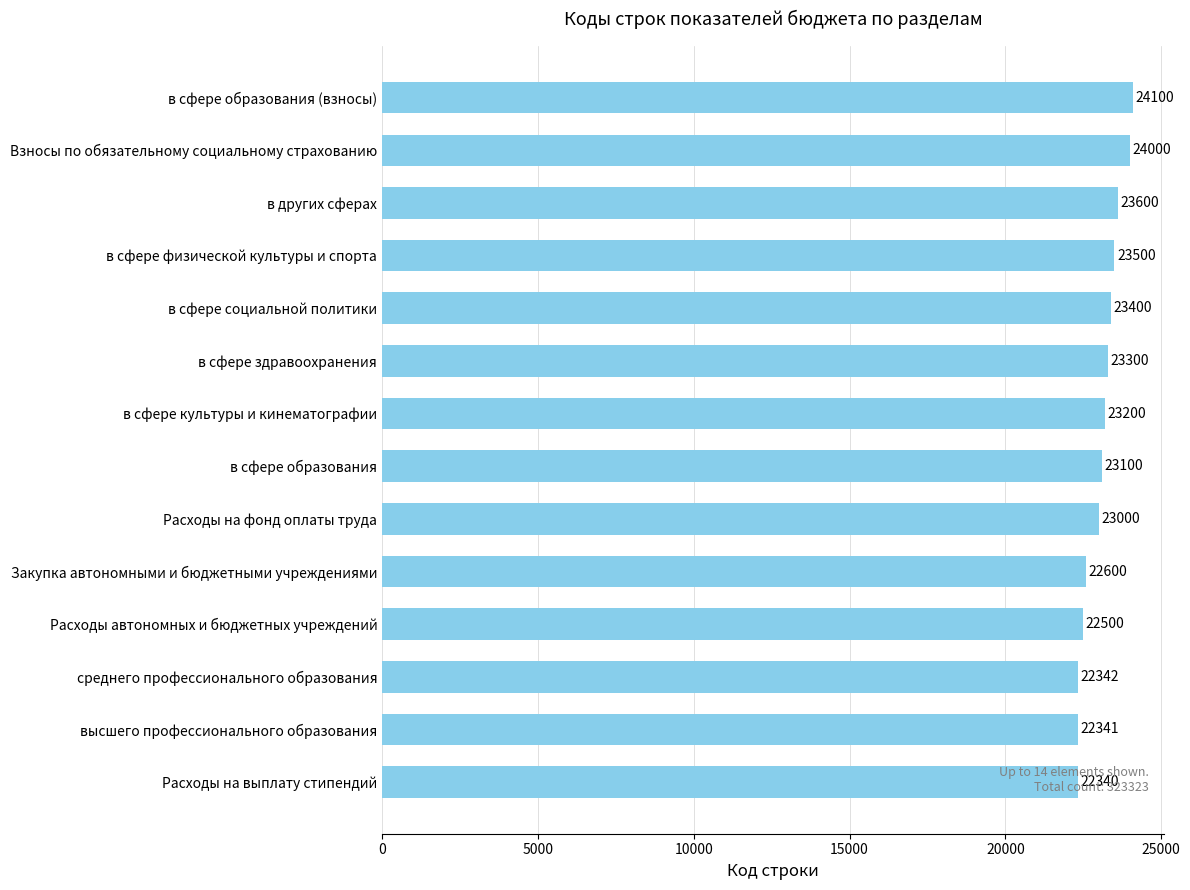

What is the difference between the values at Расходы на выплату стипендий and в сфере социальной политики?

1060